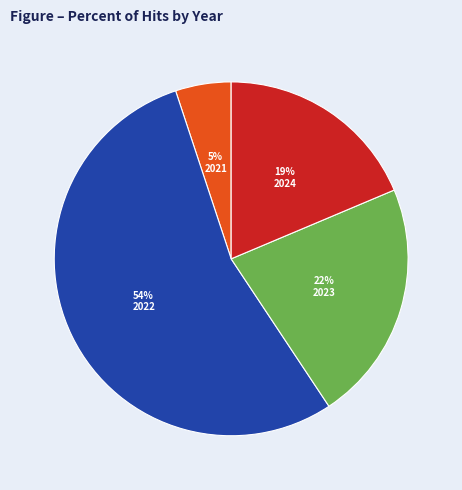

Is the sum of 2021 and 2022 greater than half?

Yes